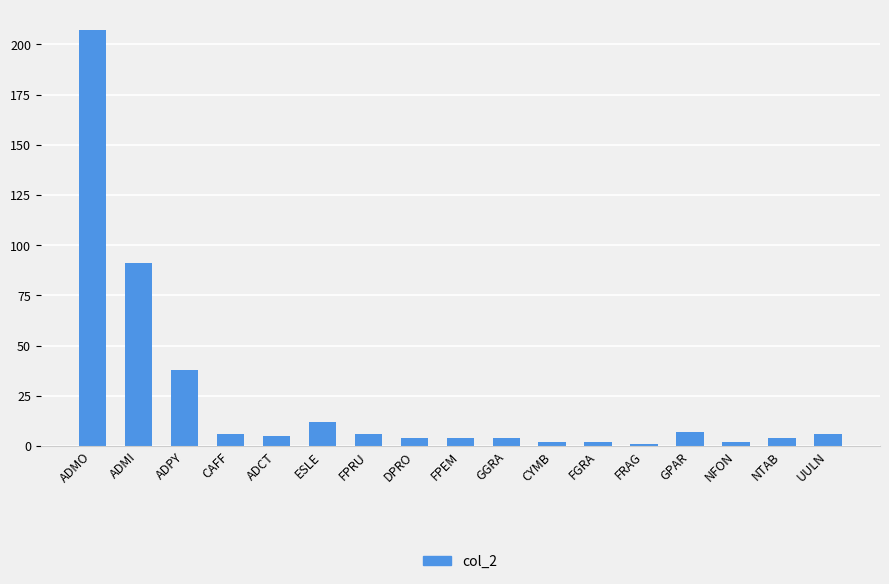

What is the difference between the second highest and second lowest values?

89